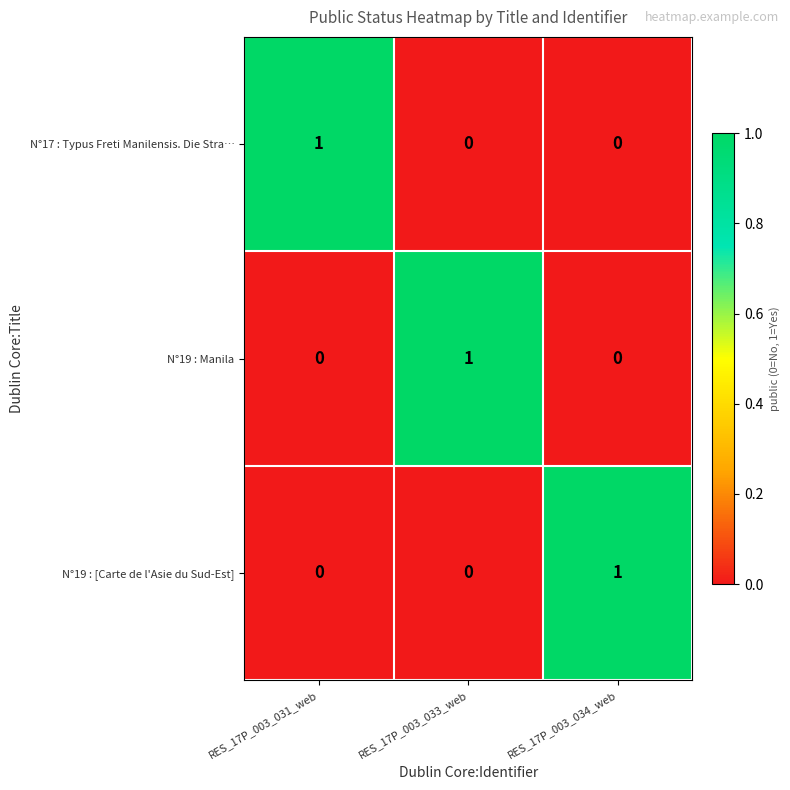

Which category has the highest value in the N°19 : [Carte de l'Asie du Sud-Est] series?

RES_17P_003_034_web